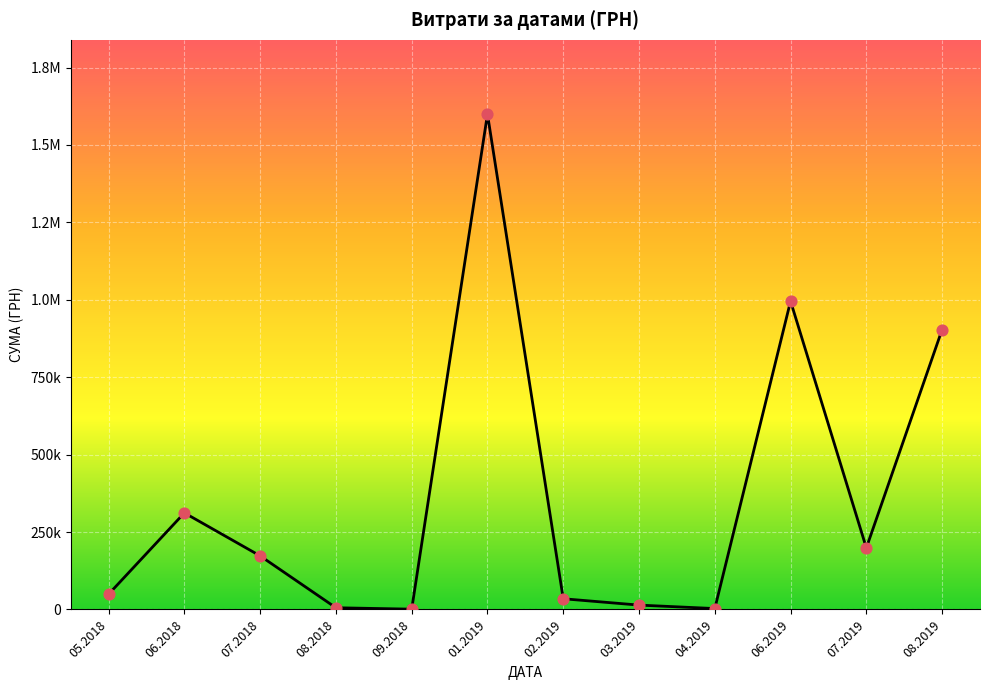

What is the change in value from 05.2018 to 06.2018?

+262582.2